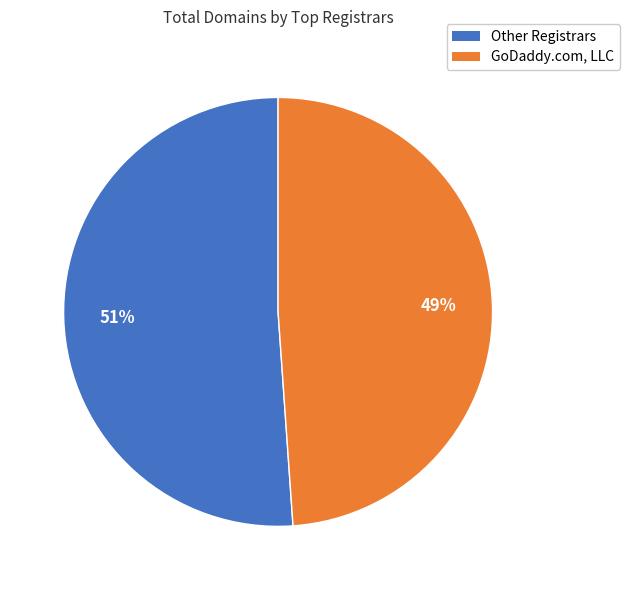

Is there a majority slice in this chart?

Yes